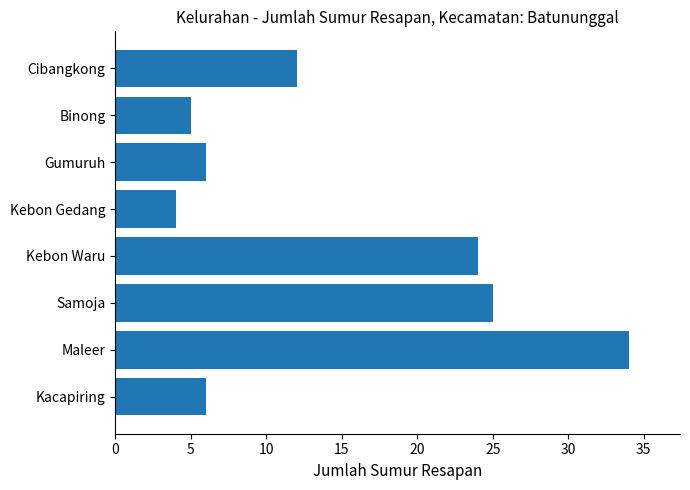

What is the greatest value displayed?

34